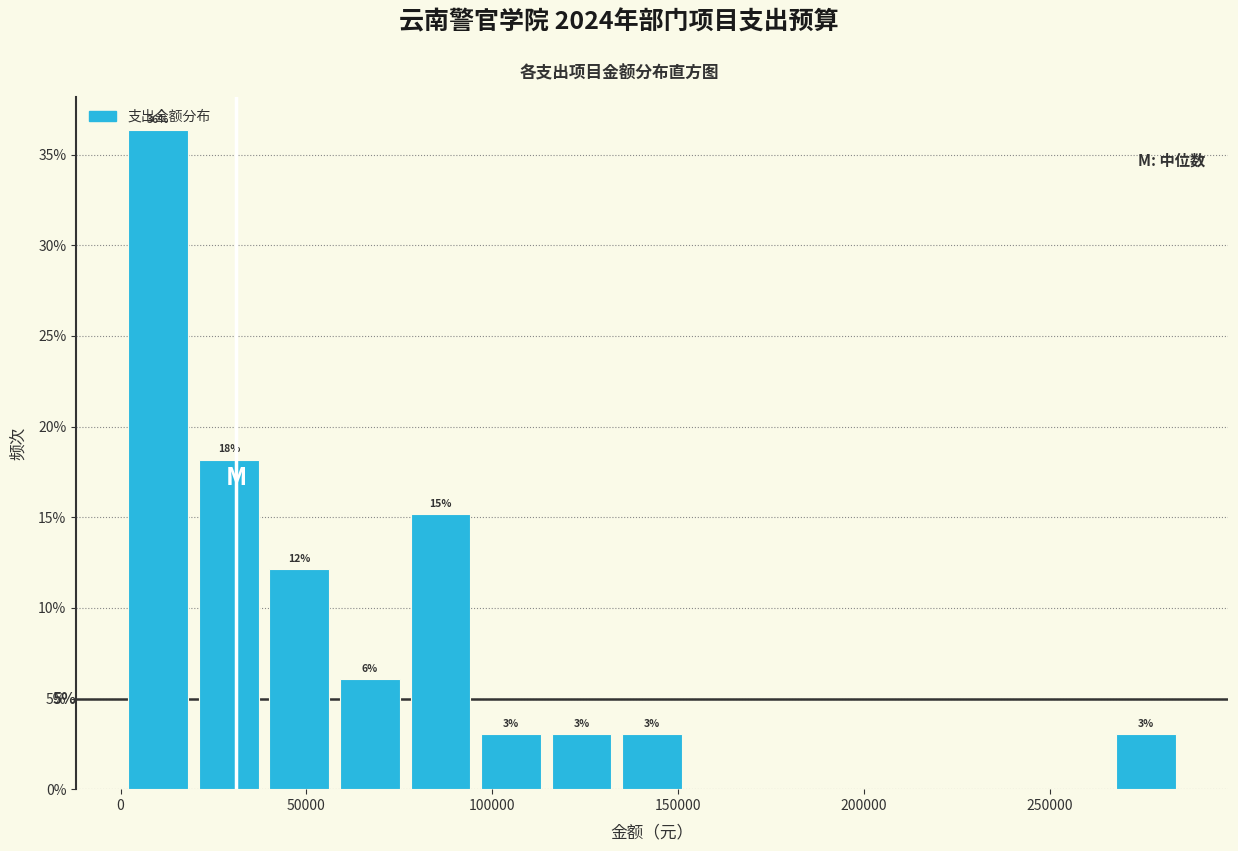

Read against the x-axis, roughly where is the centre of the tallest bar?

10000